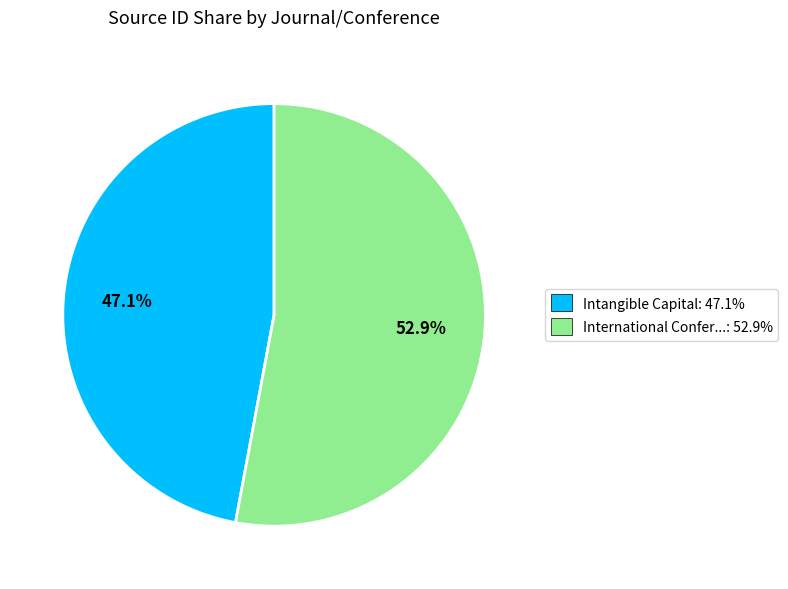

Is there any slice that represents more than half of the pie?

Yes